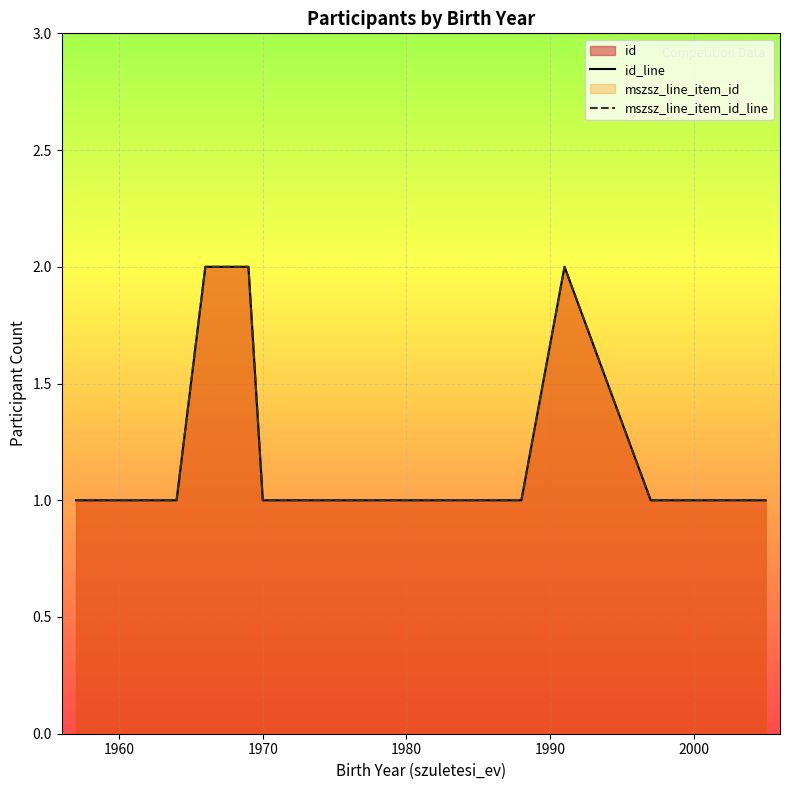

What is the minimum value shown in the chart?

1